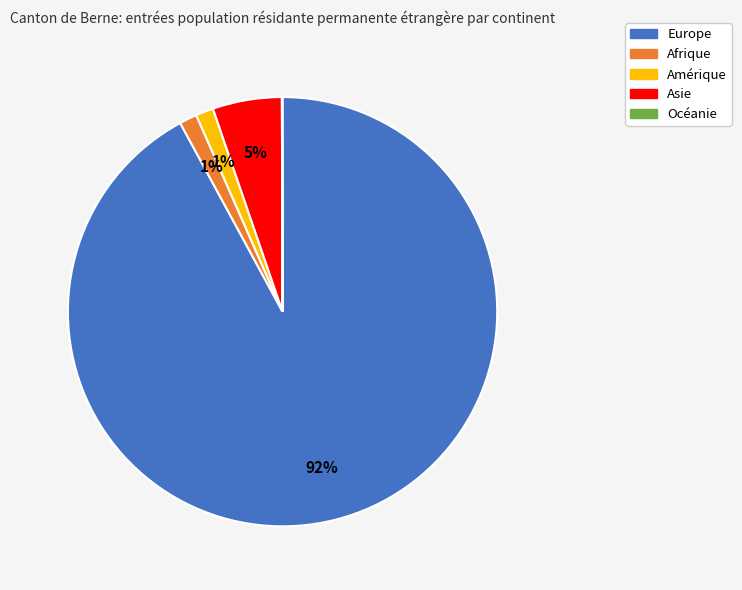

What is the largest slice in the pie chart?

Europe